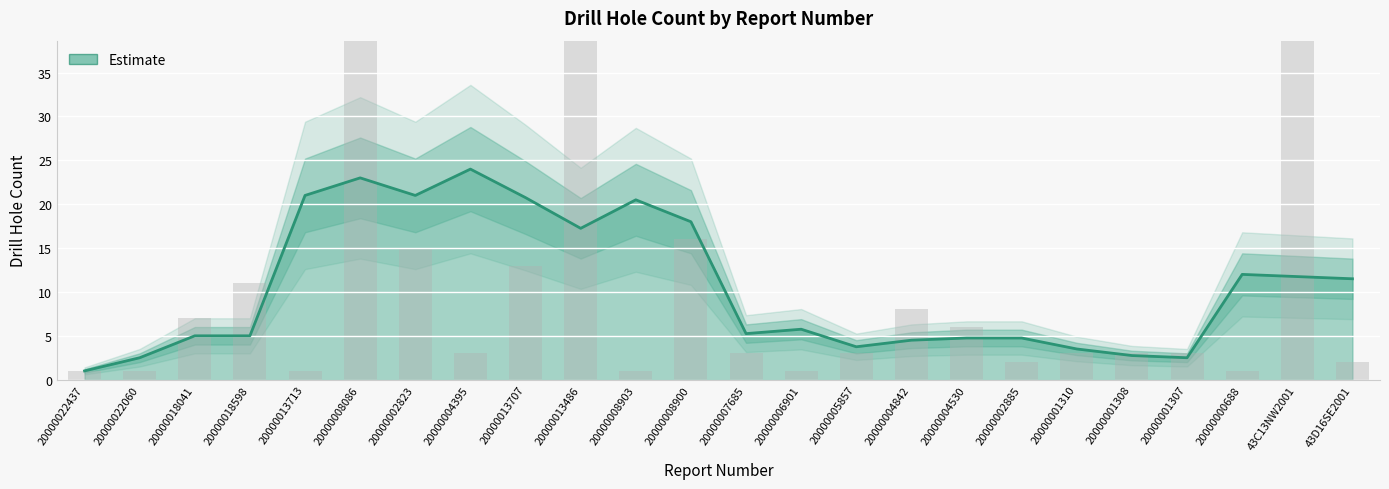

Rank the categories by value from highest to lowest.

20000008086, 20000013486, 43C13NW2001, 20000008900, 20000002823, 20000013707, 20000018598, 20000004842, 20000018041, 20000004530, 20000004395, 20000007685, 20000005857, 20000001310, 20000001308, 20000001307, 20000002885, 43D16SE2001, 20000022437, 20000022060, 20000013713, 20000008903, 20000006901, 20000000688